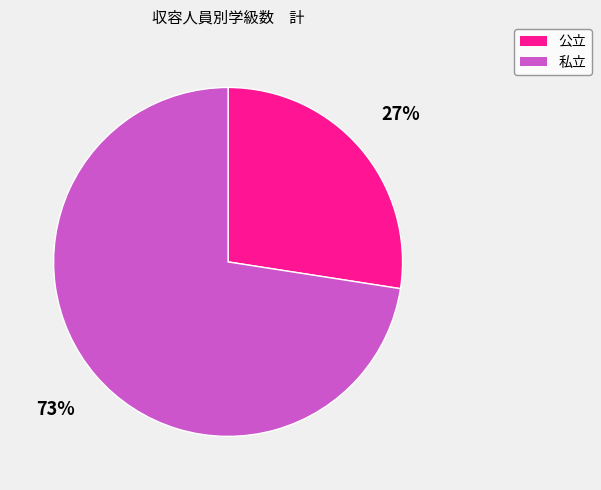

How many segments does this pie chart have?

2